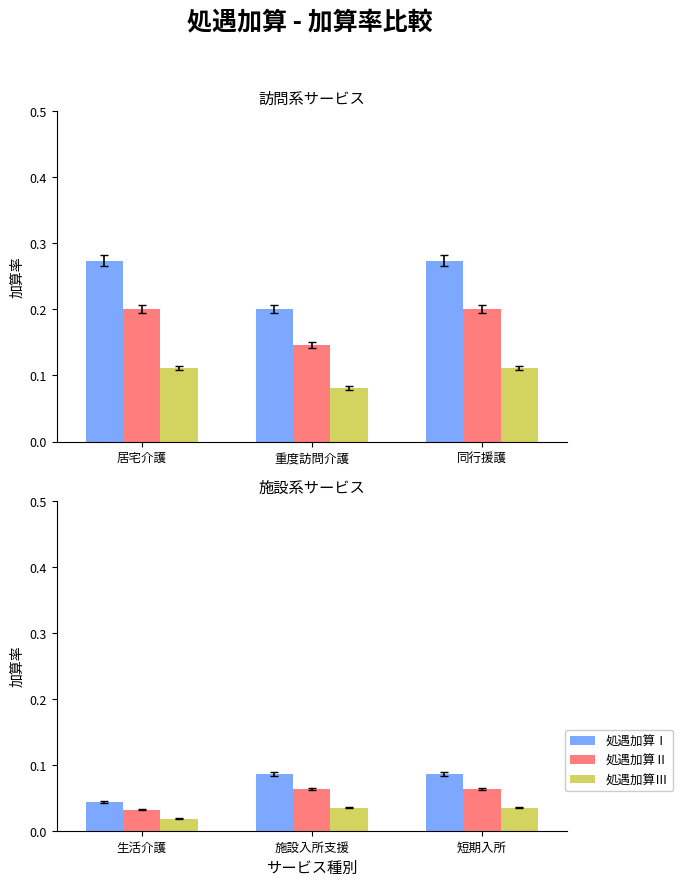

How many groups of bars are there?

3